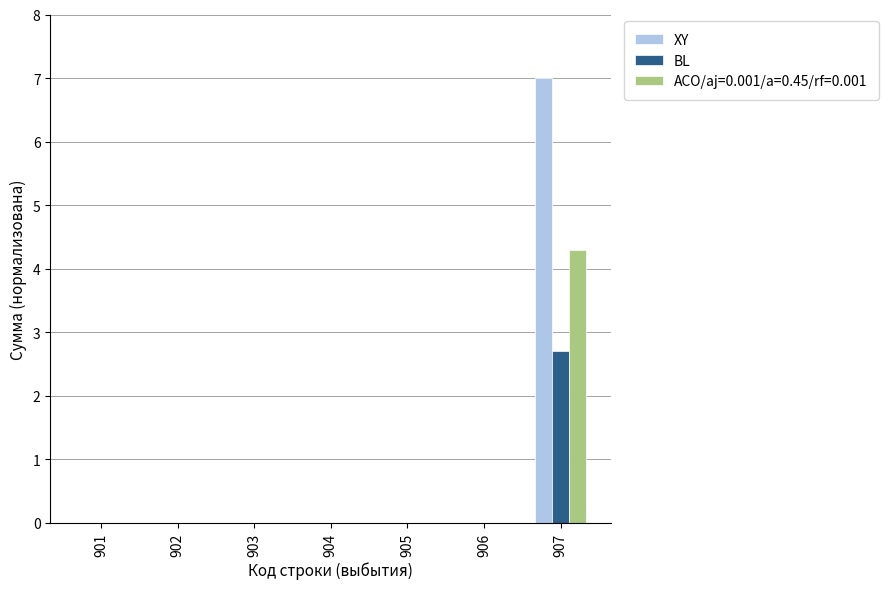

Is it true that BL equals -1.6 at 905?

False